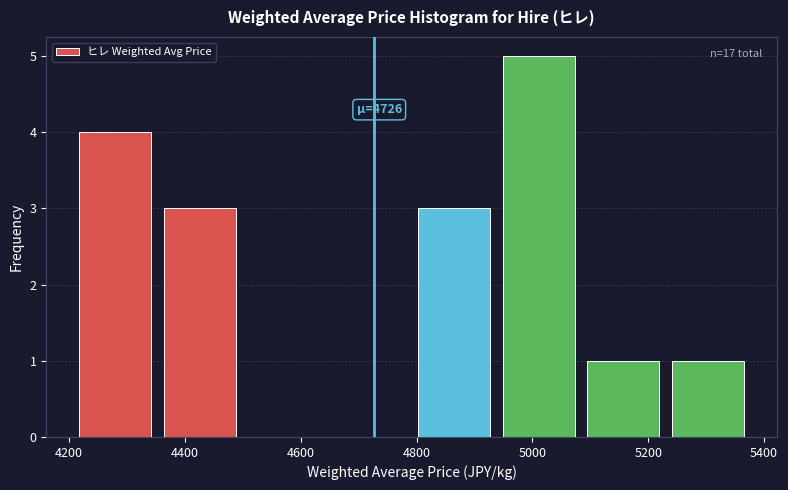

Which range on the x-axis has the tallest bar?

4940 to 5080